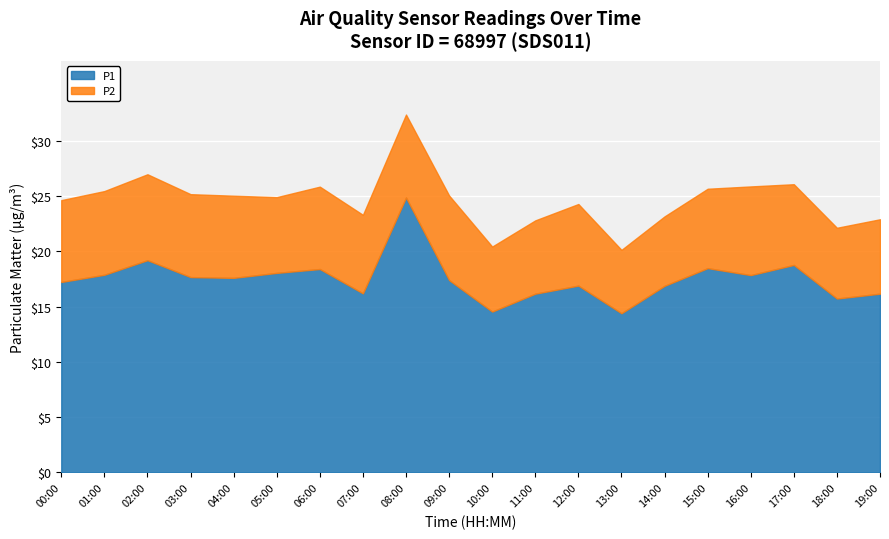

Where does the P2 series first go above 7?

00:00